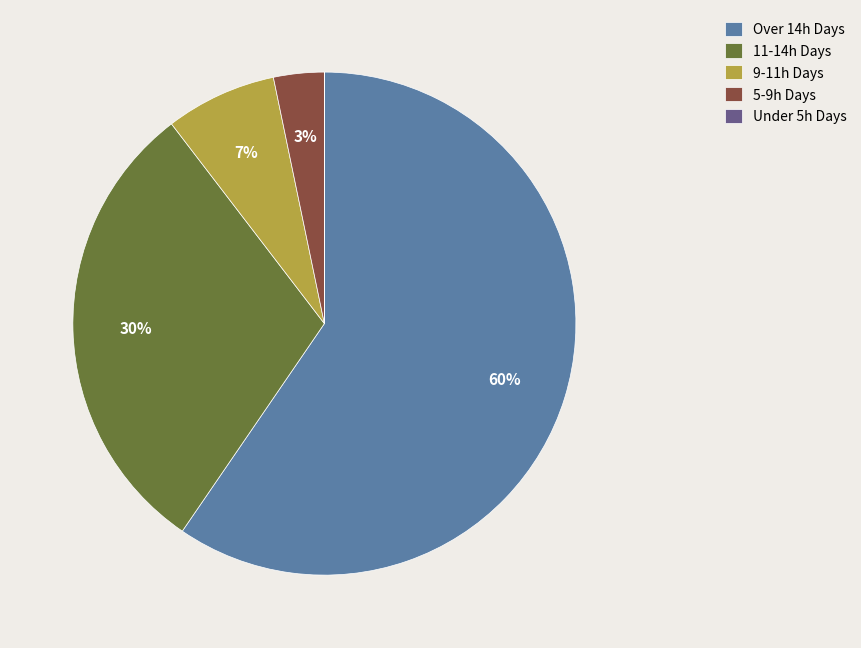

To the nearest percent, what is the average slice percentage?

20%